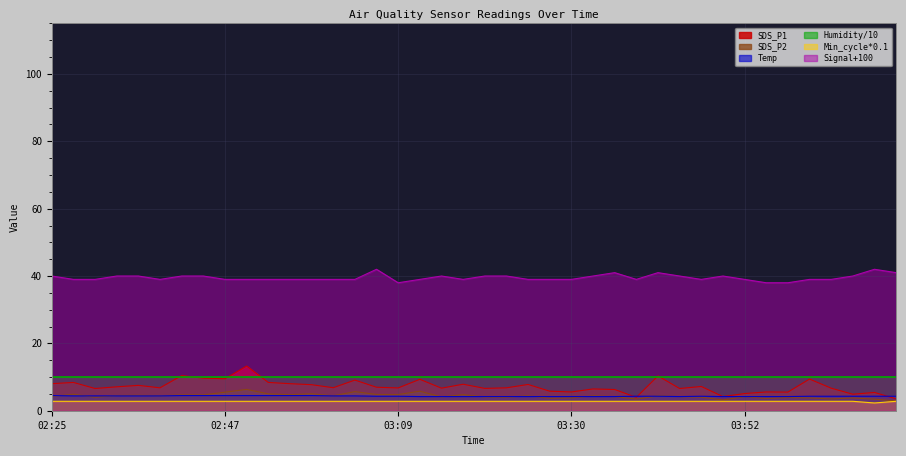

What is the minimum value for Temp?

4.2